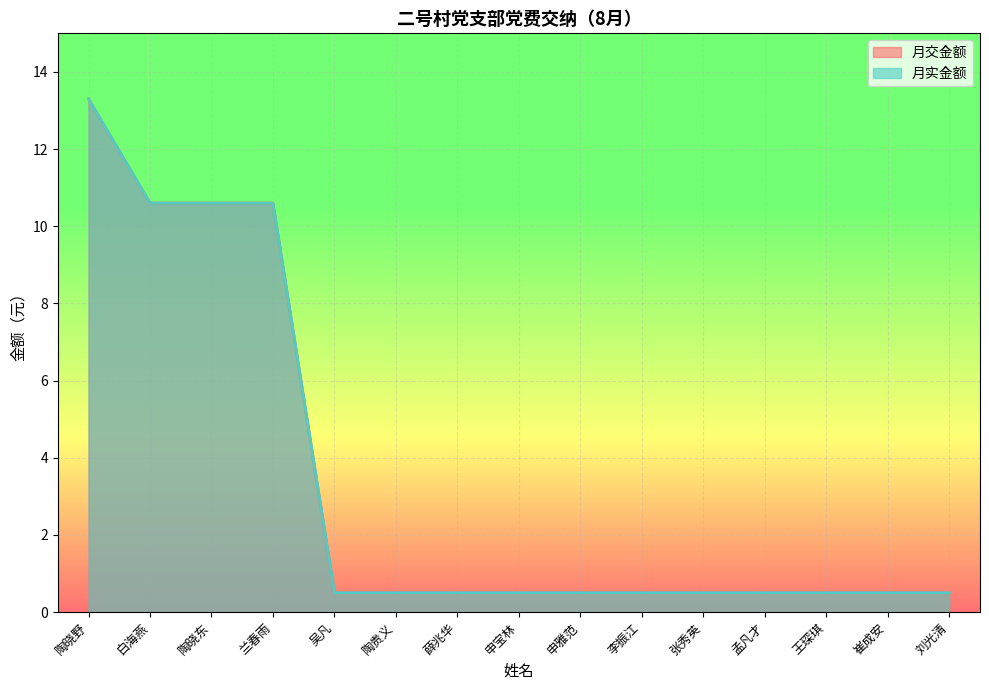

Reading left to right, extract all data points from this chart.

月交金额: 陶晓野=13.3	白海燕=10.6	陶晓东=10.6	兰春雨=10.6	吴凡=0.5	陶贵义=0.5	薛兆华=0.5	申宝林=0.5	申雅范=0.5	李振江=0.5	张秀英=0.5	孟凡才=0.5	王琛琪=0.5	崔成安=0.5	刘光清=0.5
月实金额: 陶晓野=13.3	白海燕=10.6	陶晓东=10.6	兰春雨=10.6	吴凡=0.5	陶贵义=0.5	薛兆华=0.5	申宝林=0.5	申雅范=0.5	李振江=0.5	张秀英=0.5	孟凡才=0.5	王琛琪=0.5	崔成安=0.5	刘光清=0.5